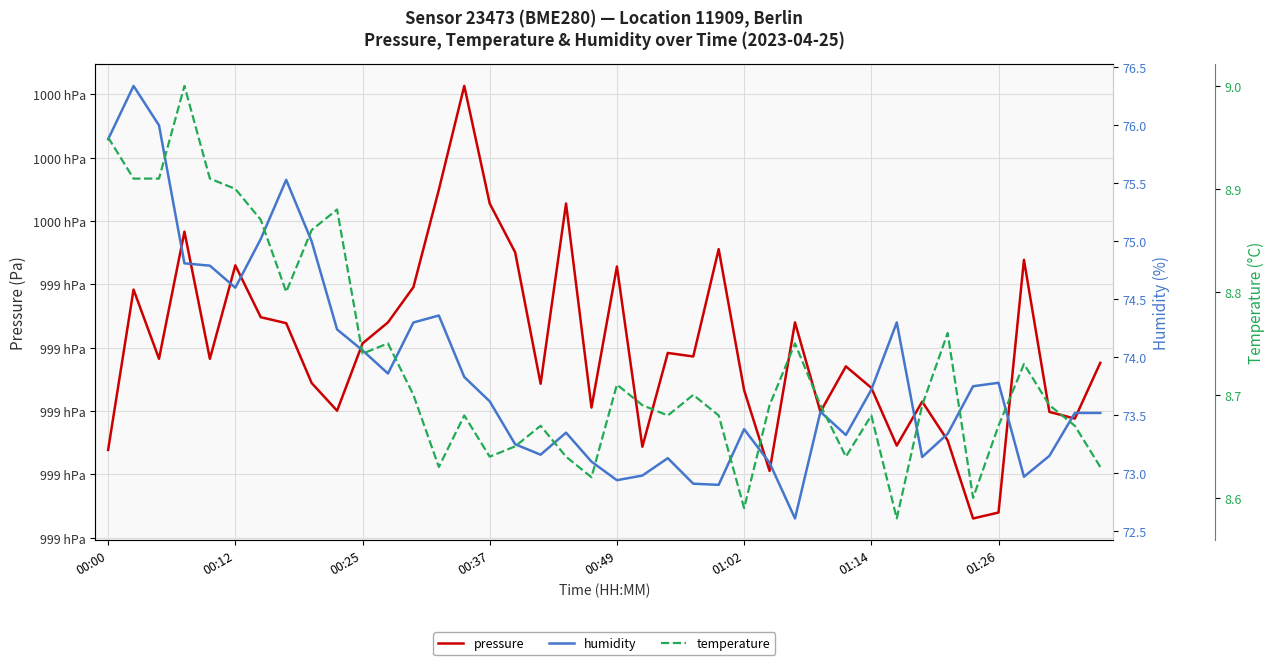

Which series has the largest total across all categories?

pressure